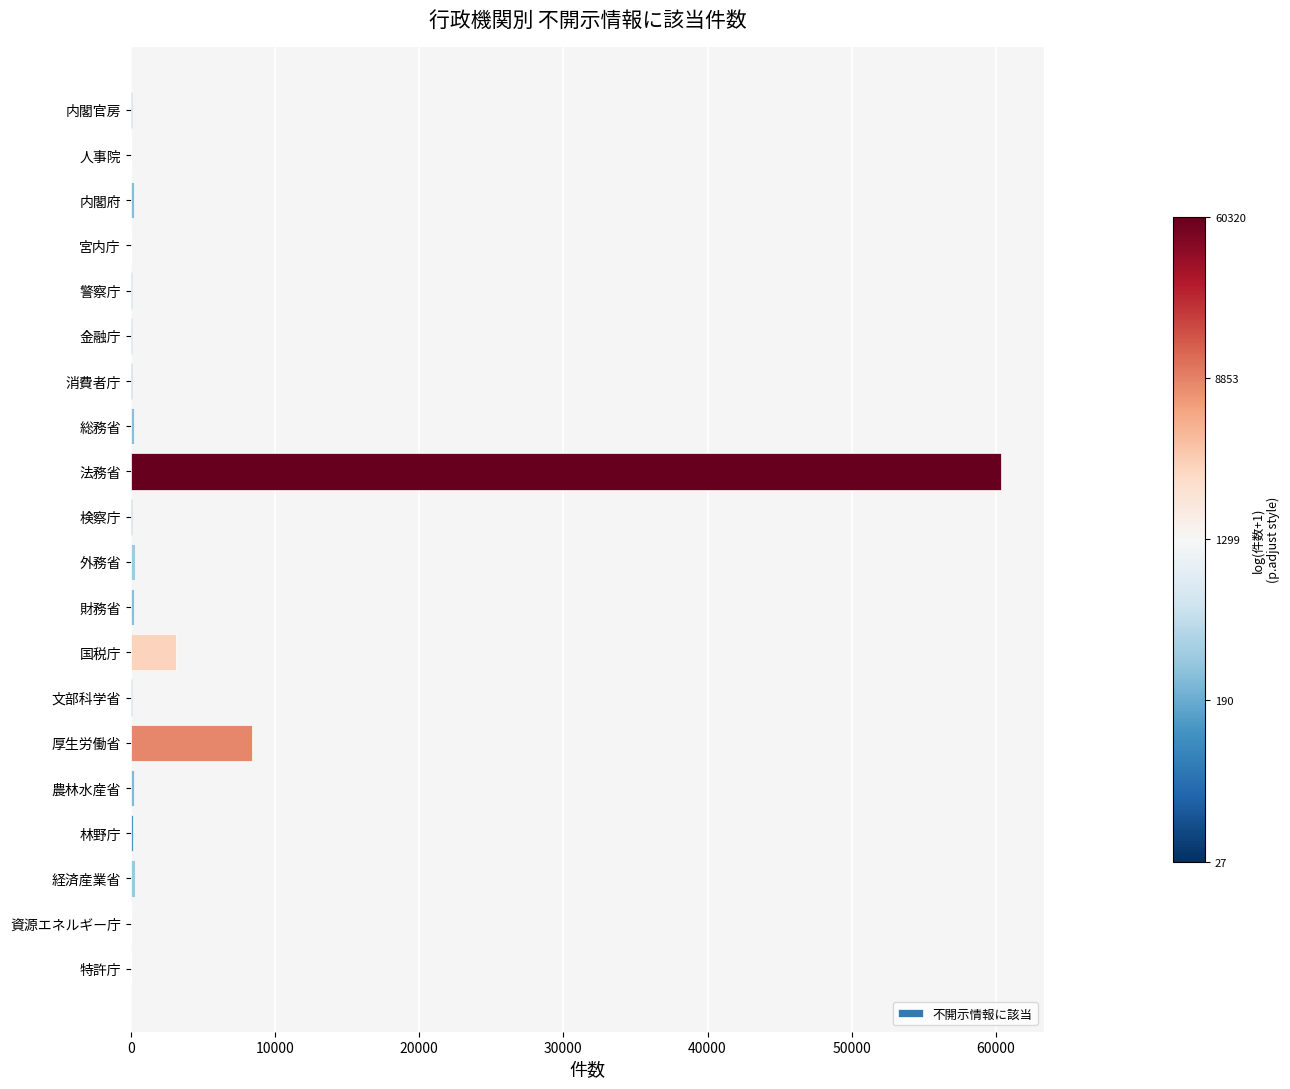

Where is the data nearest to the value 30173?

厚生労働省